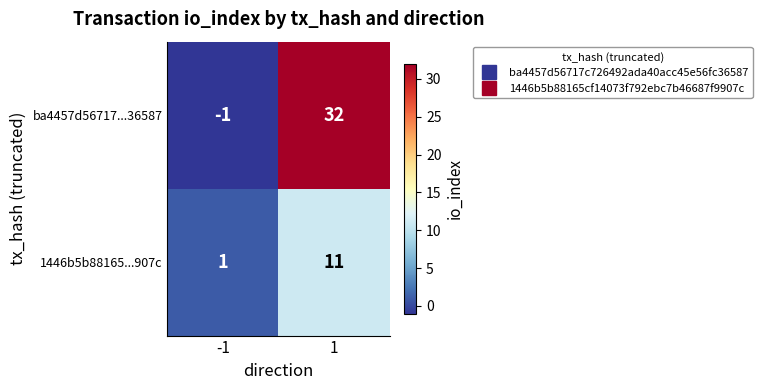

What is the highest value of the 1446b5b88165...907c series?

11